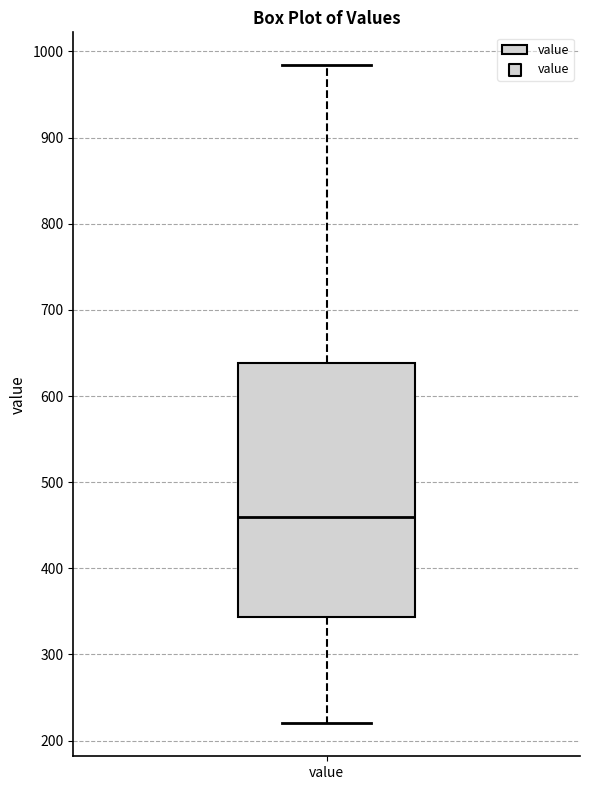

Read this box plot against the y-axis: the position of the median line, the range covered by the box, and the ends of both whiskers. The values are not printed on the chart, so give them approximately, as read against the axis.

median 460, box 340 to 640, whiskers 220 to 980